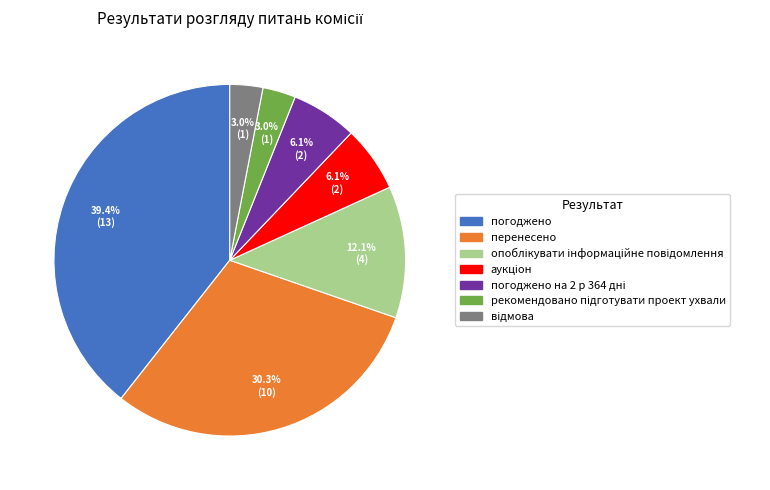

Is there a majority slice in this chart?

No